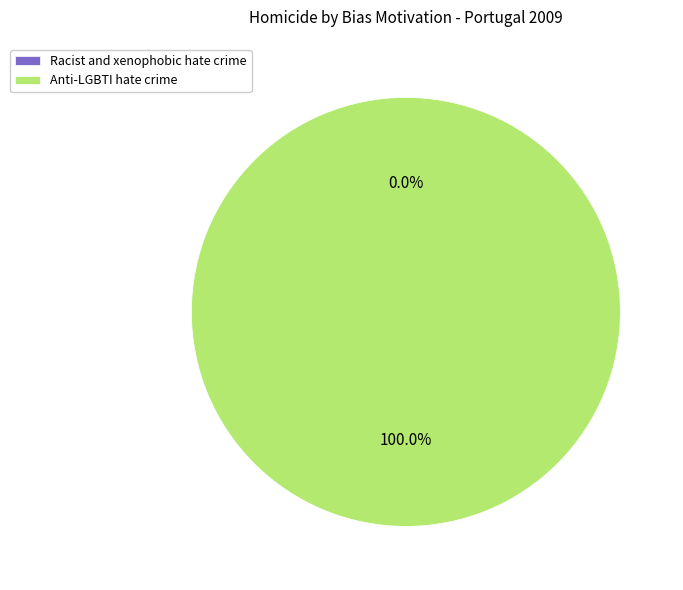

To the nearest percent, what is the average slice percentage?

50%